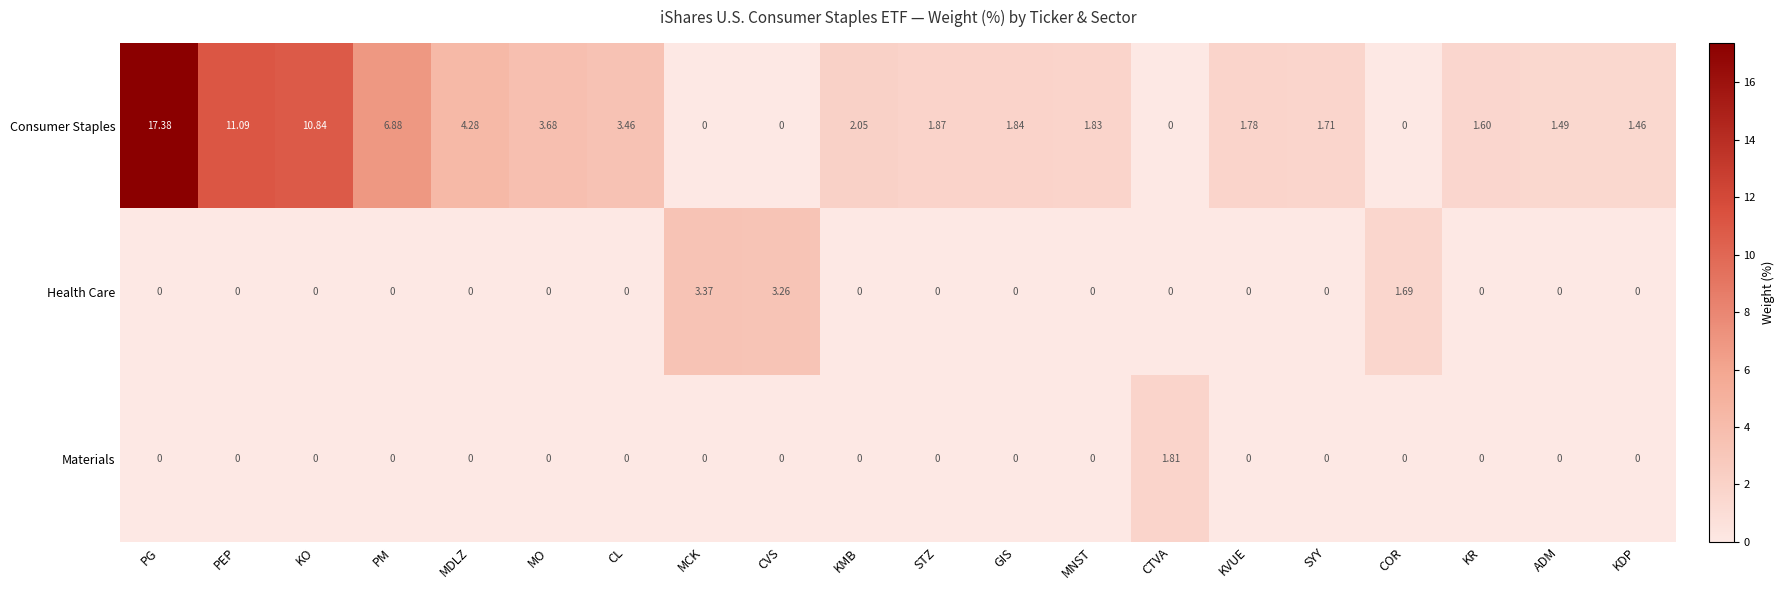

How many categories are shown in the chart?

20